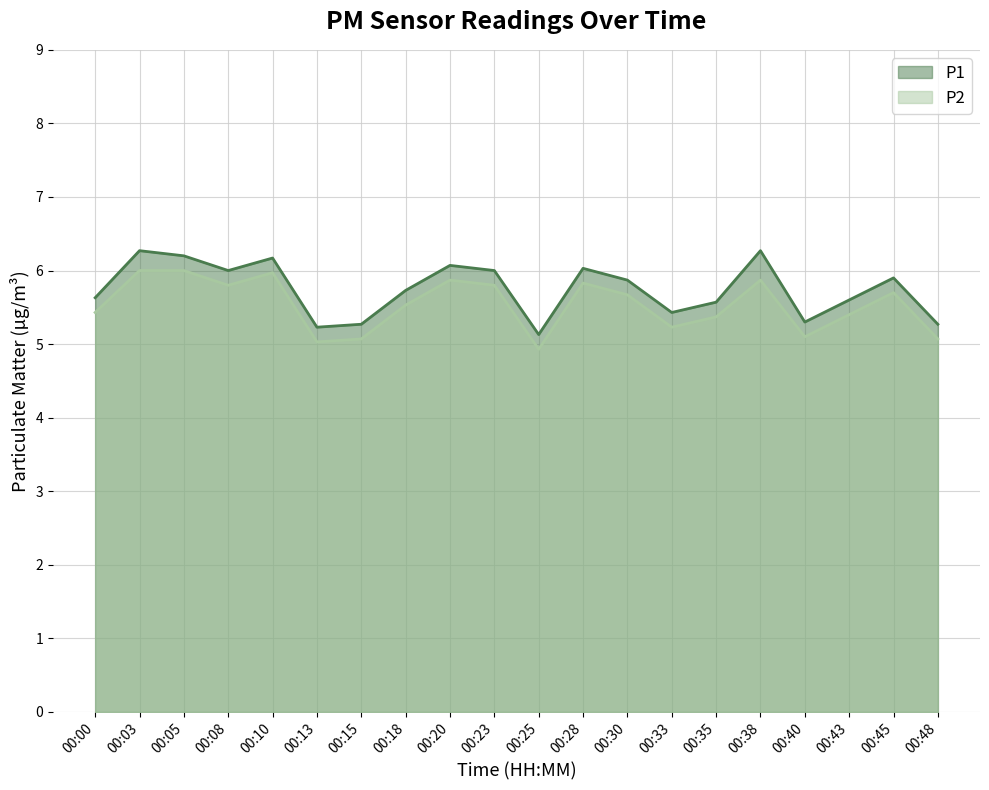

Rank the series by their average value, from lowest to highest.

P2, P1